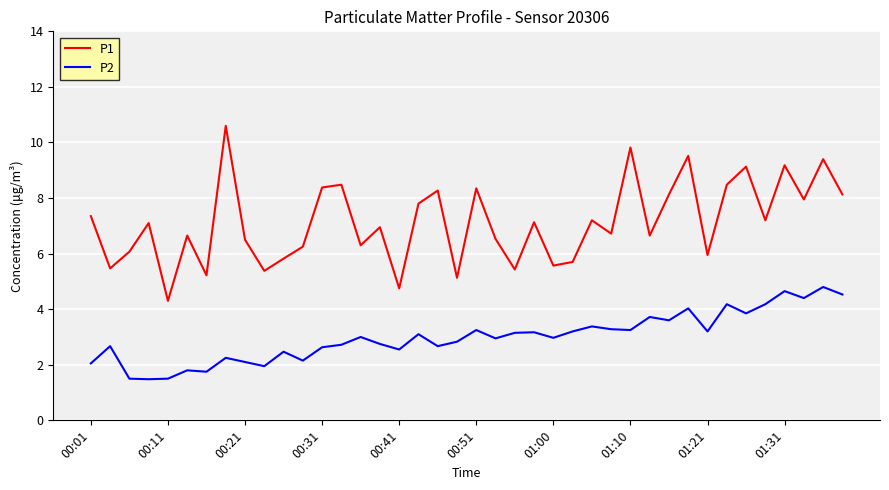

What is the minimum value for P2?

1.5